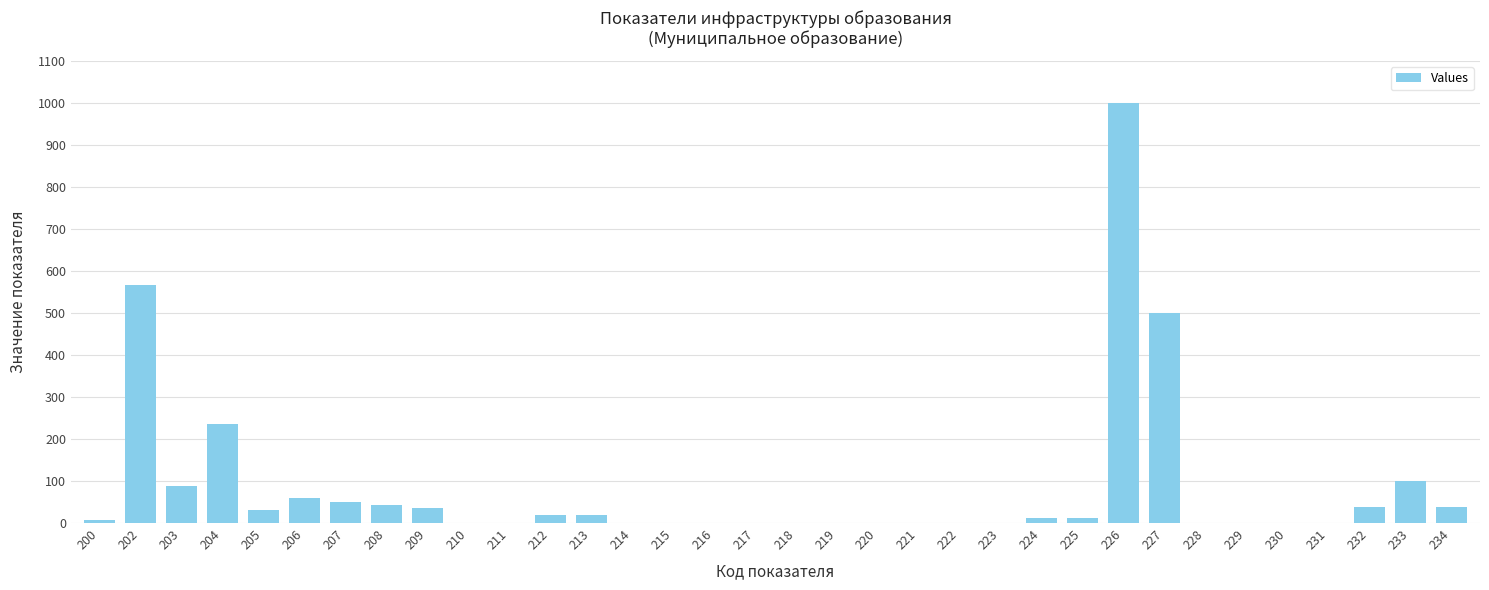

At which label does the data first exceed 13?

202